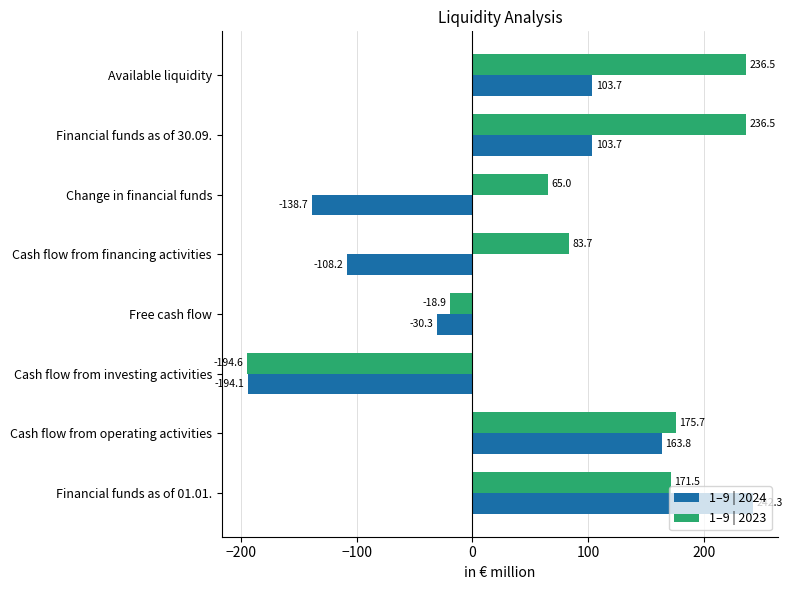

Read the 1–9 | 2023 value at Free cash flow.

-18.9